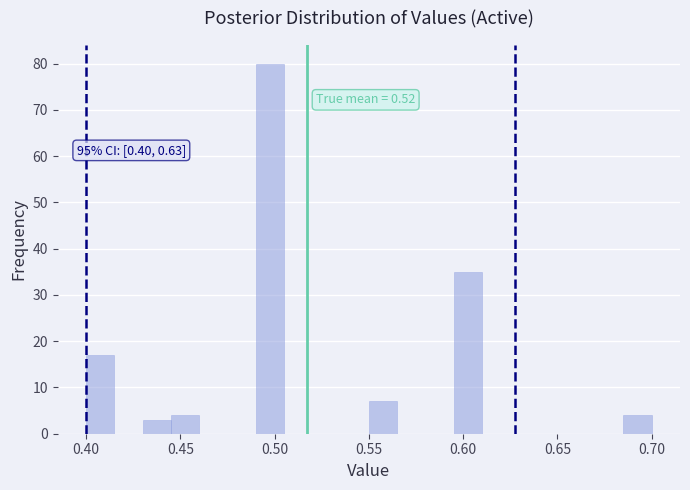

Around what value on the x-axis is the tallest bar? Give the approximate position of its centre, as read against the axis.

0.500